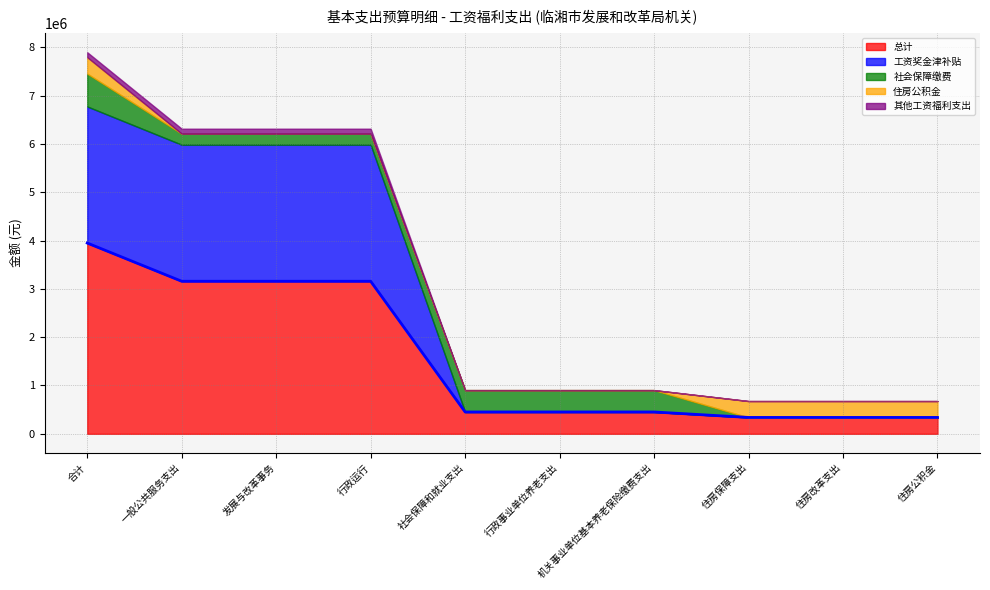

Rank the categories by 住房公积金 value from highest to lowest.

合计, 住房保障支出, 住房改革支出, 住房公积金, 一般公共服务支出, 发展与改革事务, 行政运行, 社会保障和就业支出, 行政事业单位养老支出, 机关事业单位基本养老保险缴费支出